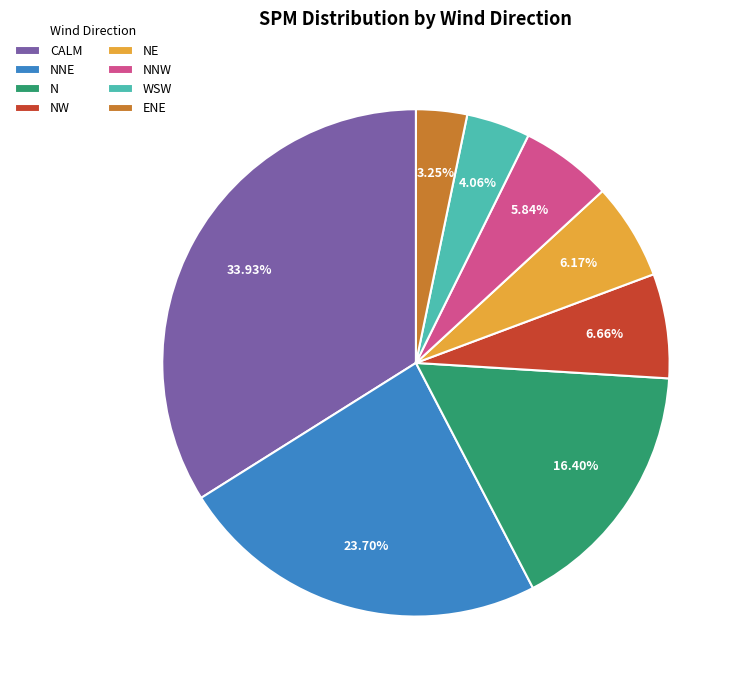

What percentage do ENE and N together represent?

19.6%